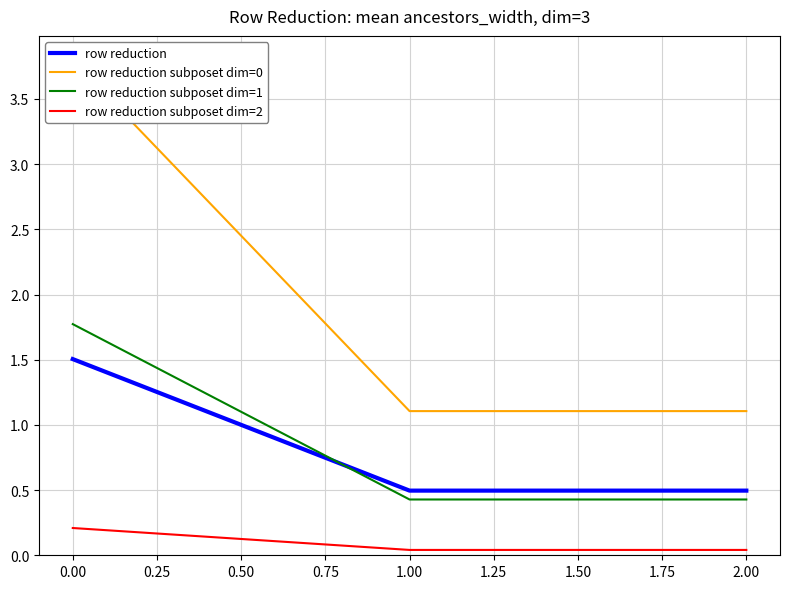

Reading right to left, transcribe all the data shown in this chart.

row reduction: 0.5	0.5	1.5
row reduction subposet dim=0: 1.1	1.1	3.8
row reduction subposet dim=1: 0.4	0.4	1.8
row reduction subposet dim=2: 0.0	0.0	0.2